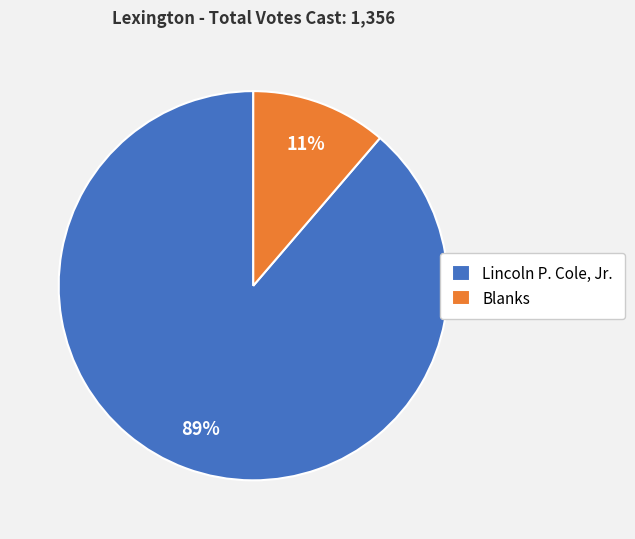

What is the majority slice?

Lincoln P. Cole, Jr.